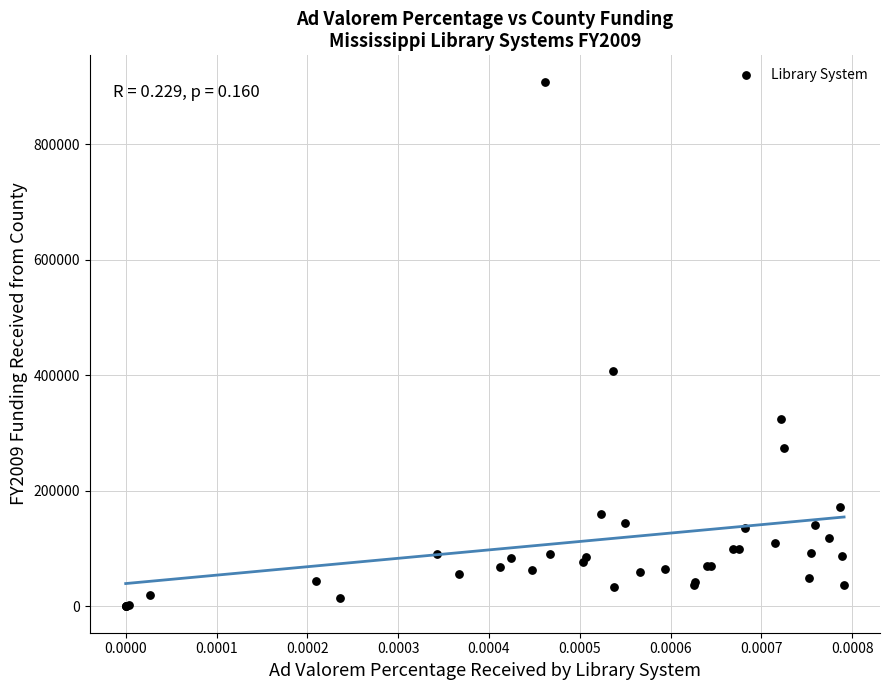

What Y value in the scatter plot is closest to 454125?

406810